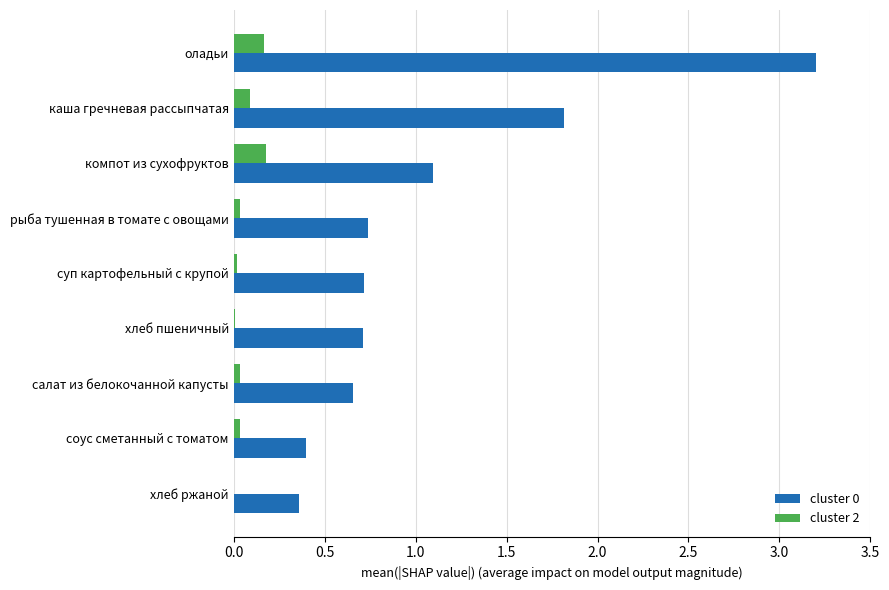

True or false: cluster 0 has a value of 0.7 at салат из белокочанной капусты.

True